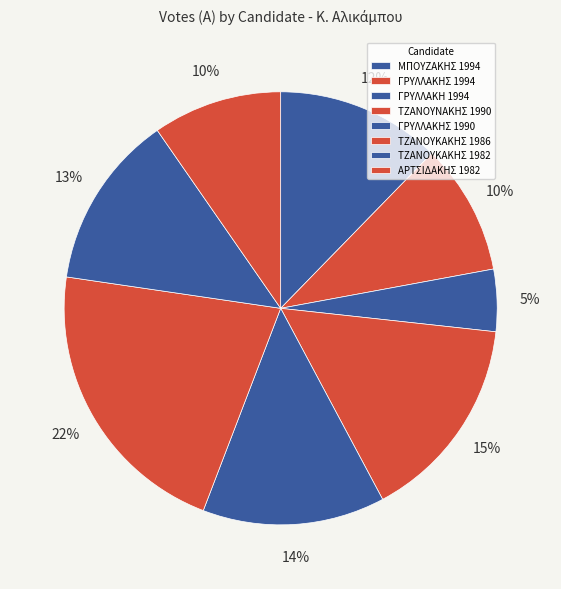

To the nearest percent, what portion does ΓΡΥΛΛΑΚΗ 1994 represent?

5%